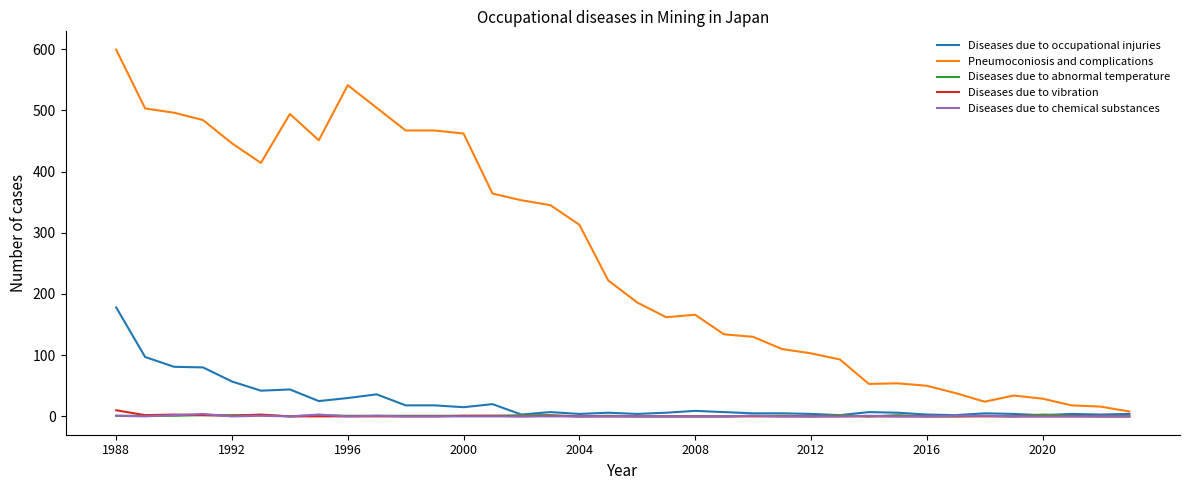

What are all the series names shown in the legend?

Diseases due to occupational injuries, Pneumoconiosis and complications, Diseases due to abnormal temperature, Diseases due to vibration, Diseases due to chemical substances